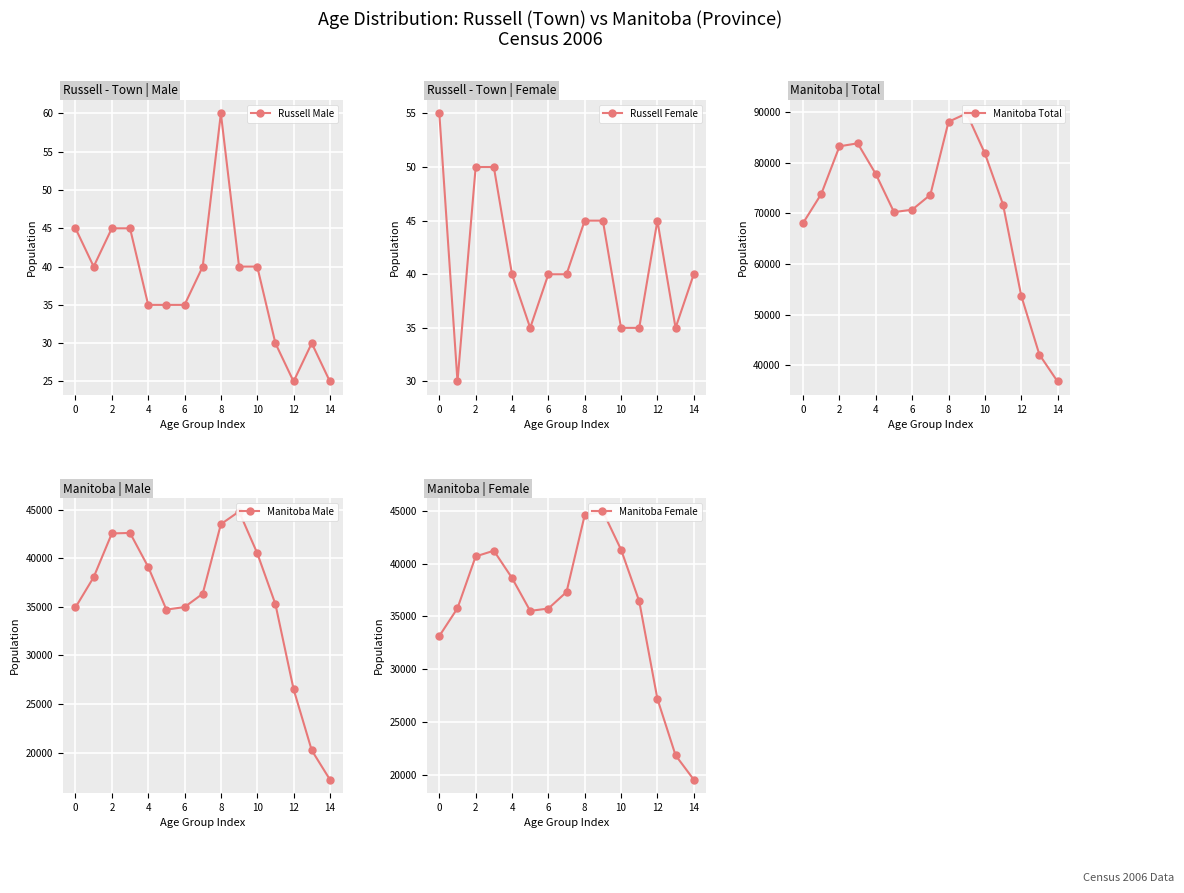

What is the label of the 4th point from the right?

11